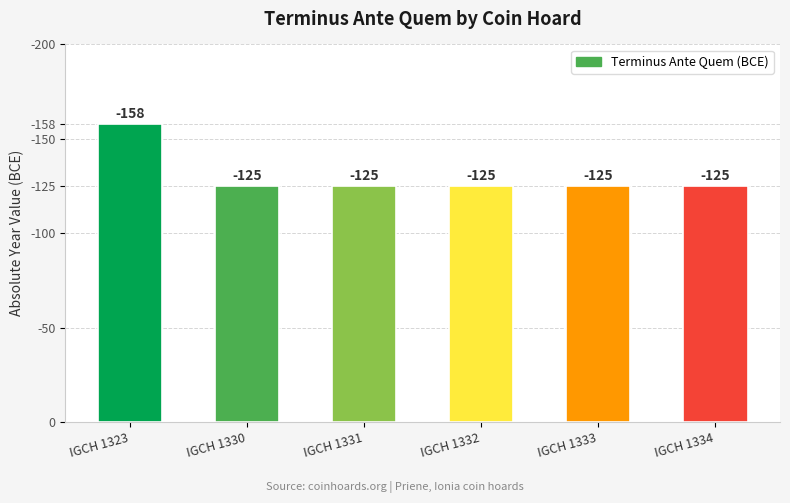

Are the bars horizontal?

No